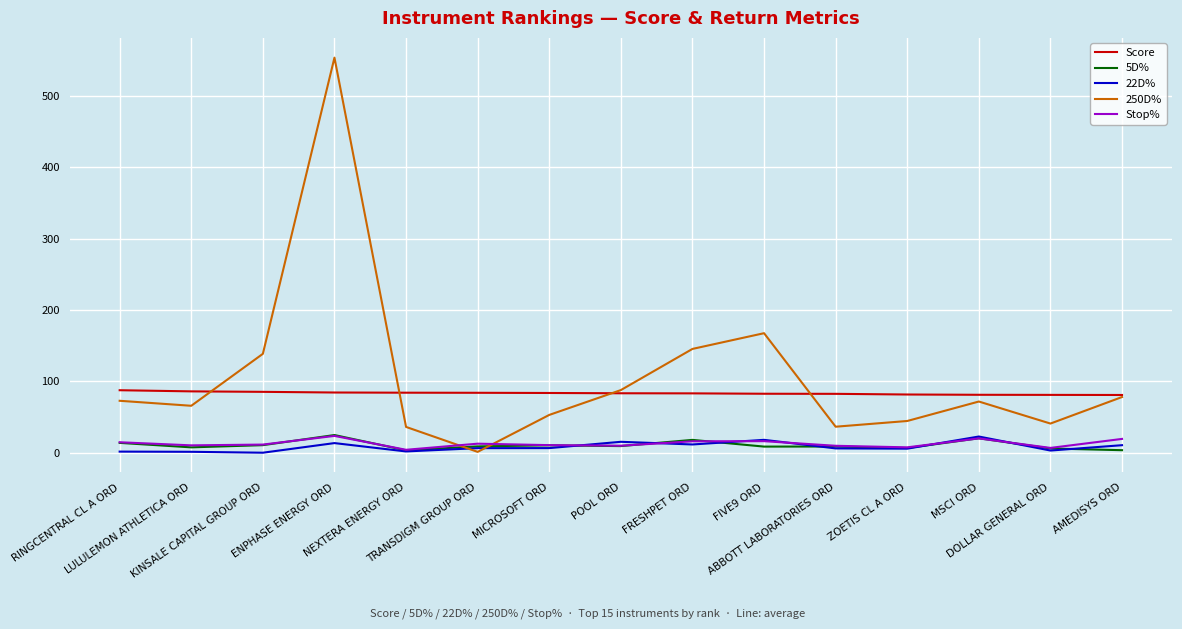

What position from the left is MICROSOFT ORD?

7